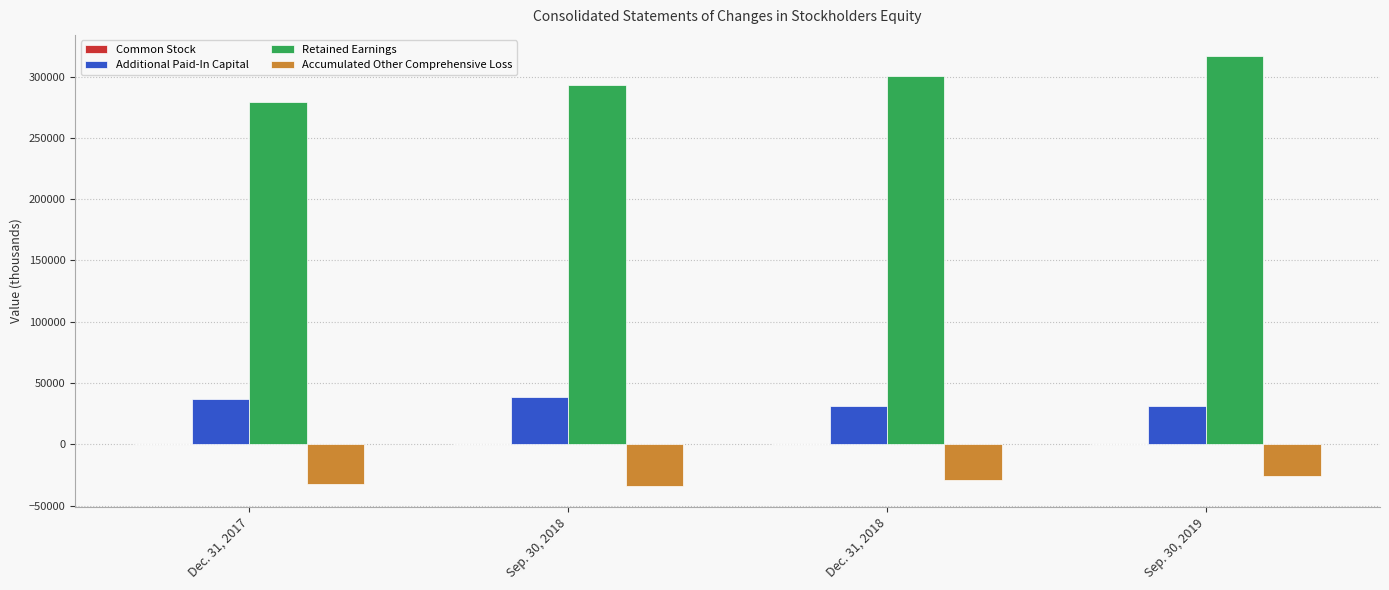

Which series has the largest total across all categories?

Retained Earnings